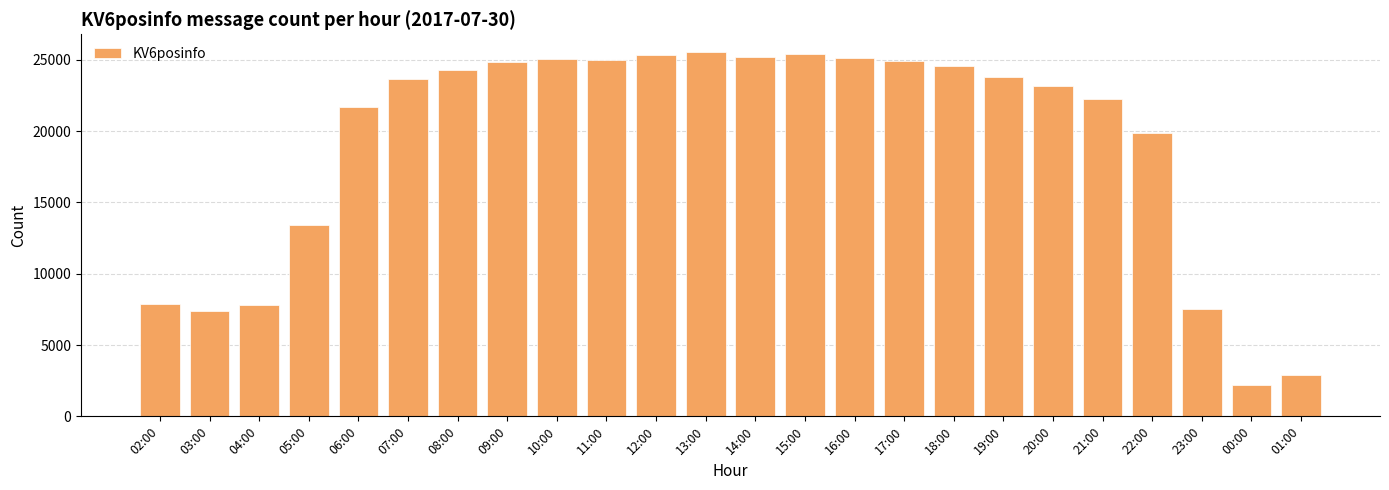

The chart shows a value of 15529 at 15:00. True or false?

False